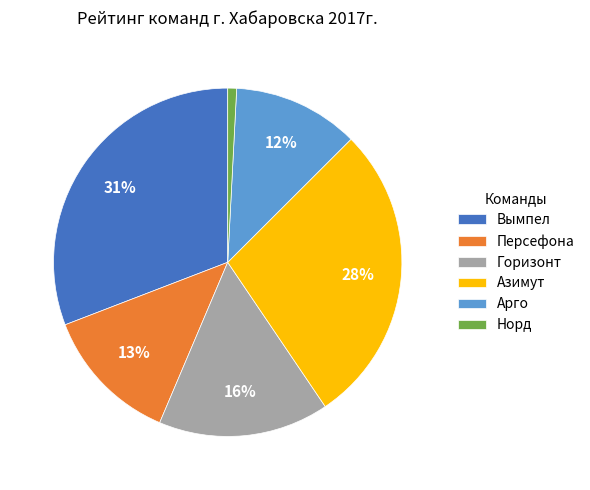

To the nearest percent, what is the average slice percentage?

17%